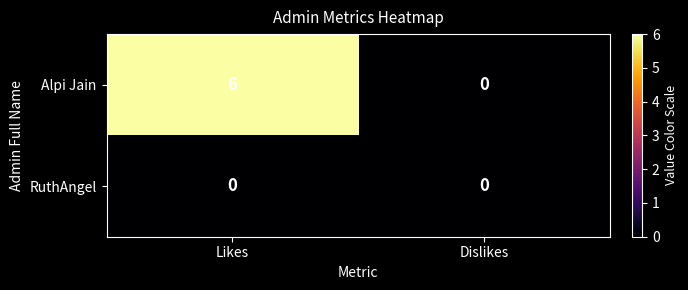

How many categories are shown in the chart?

2